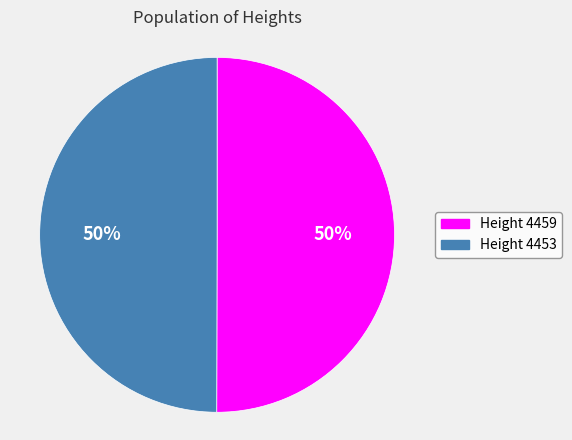

To the nearest percent, what is the average slice percentage?

50%